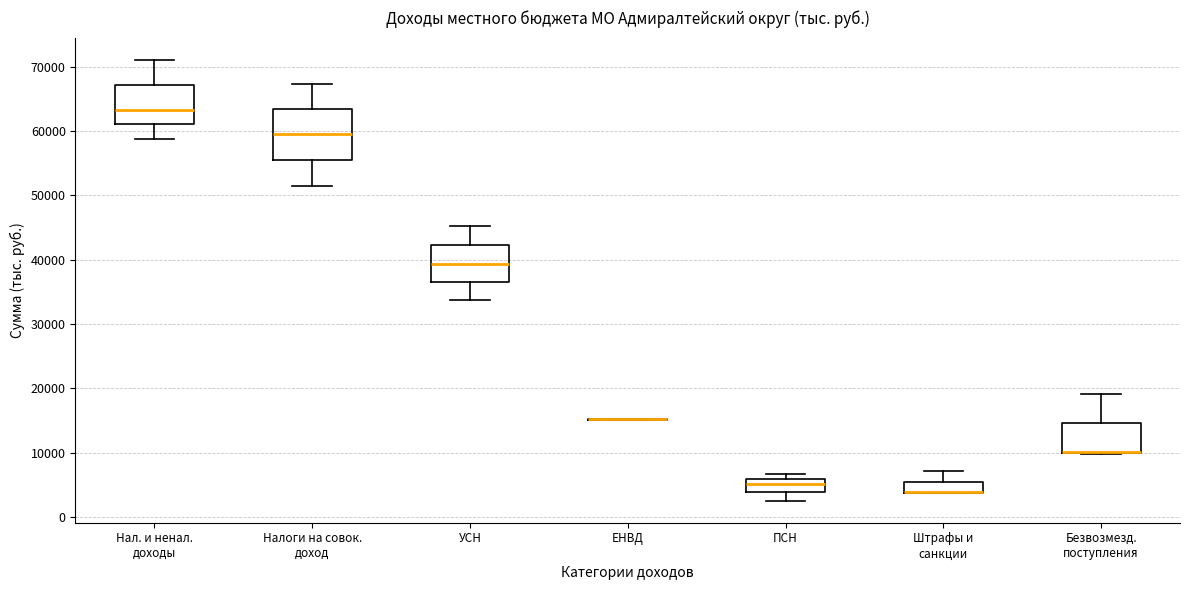

Where is the lower edge of the box for Штрафы и санкции on the y-axis? The values are not printed on the chart, so give them approximately, as read against the axis.

4000